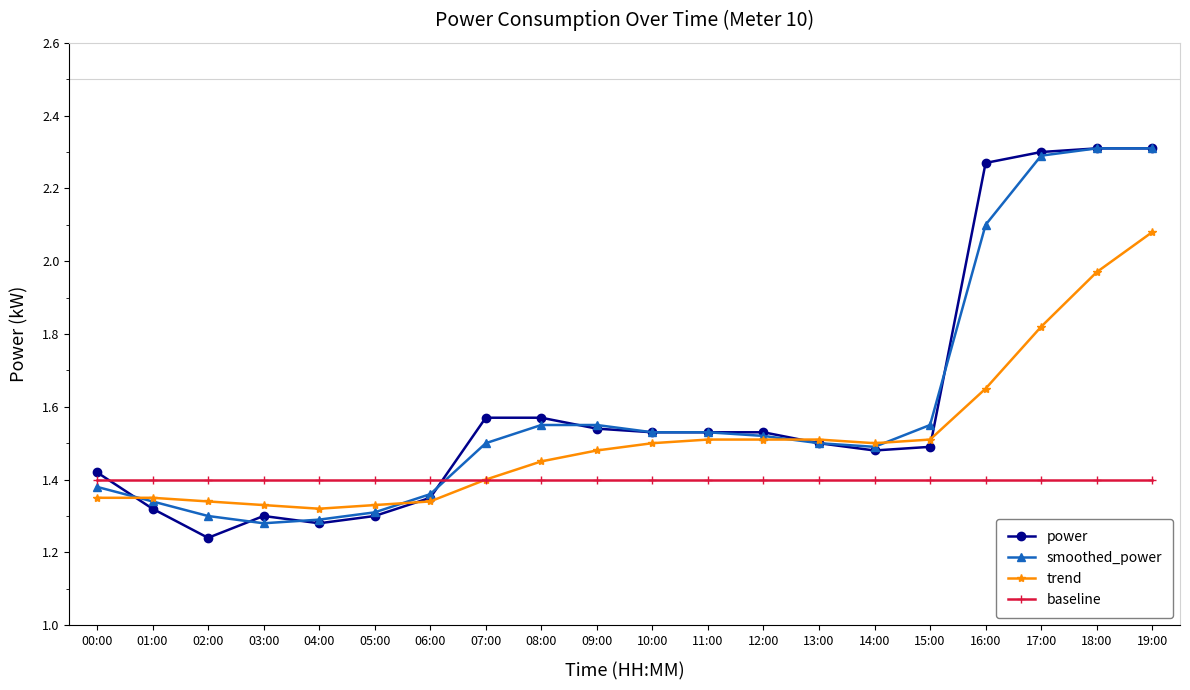

Which category has the lowest value across all series?

02:00